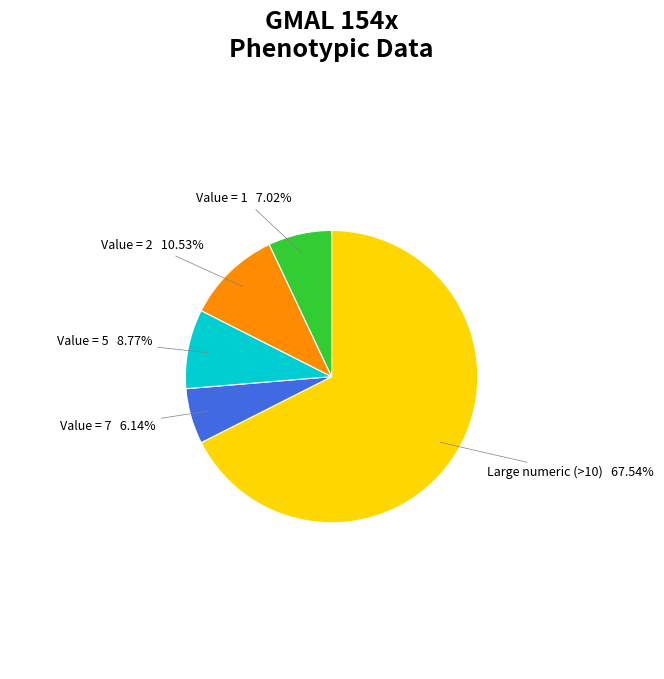

Between Value = 7 and Value = 5, which is larger?

Value = 5